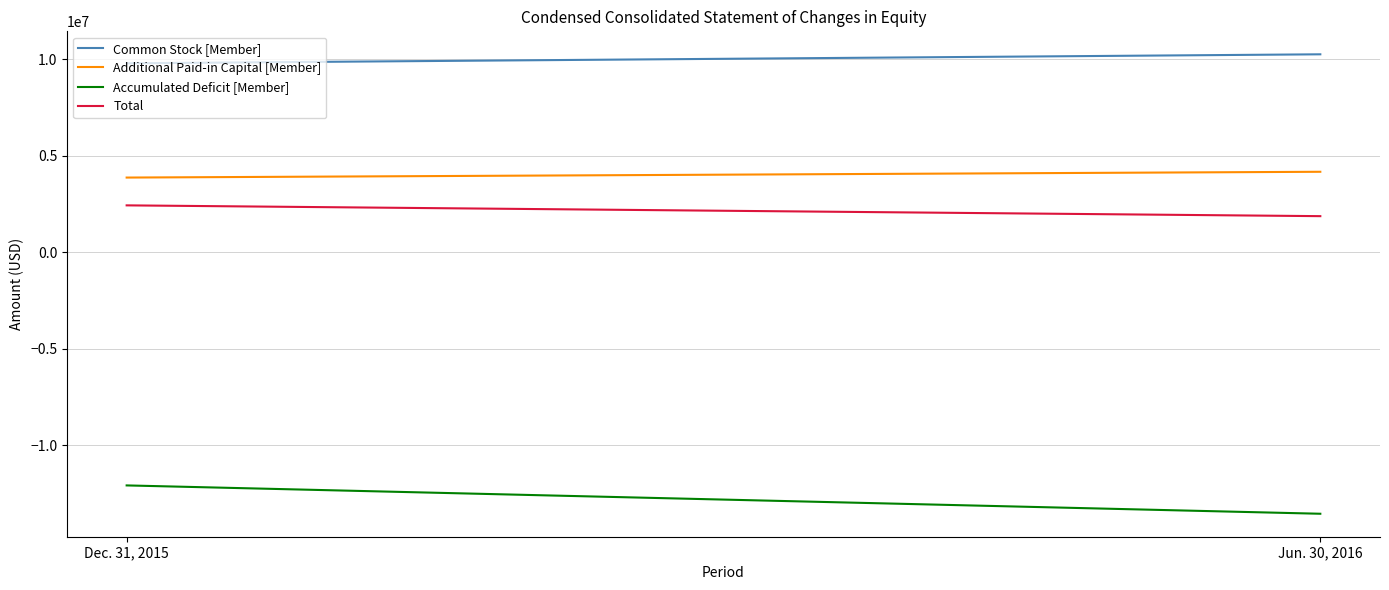

What is the sum of the Total values at Jun. 30, 2016 and Dec. 31, 2015?

4304541